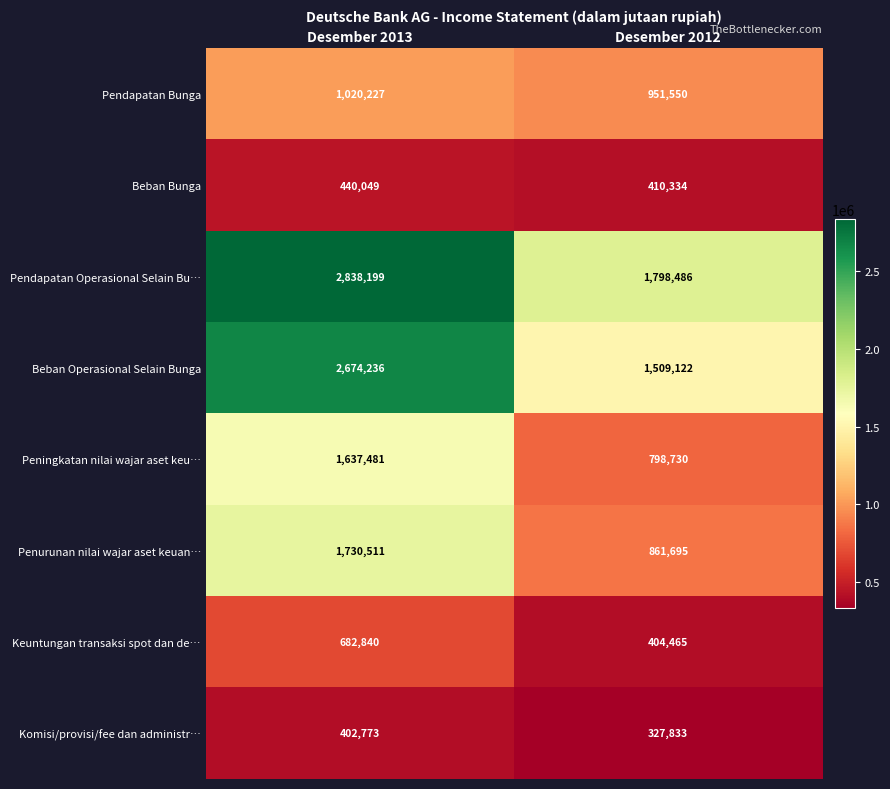

At how many categories does at least one series exceed 1246453?

2